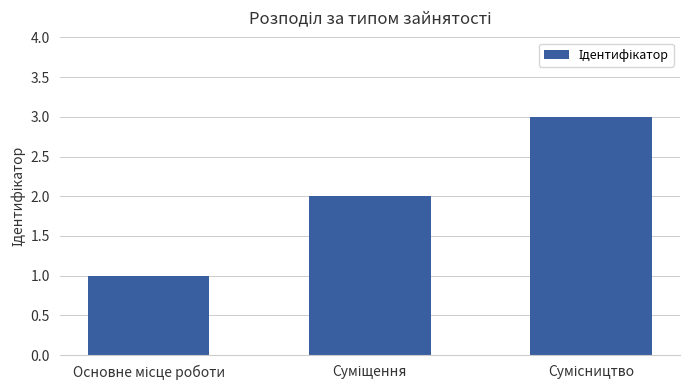

Count the number of data series in this chart.

1